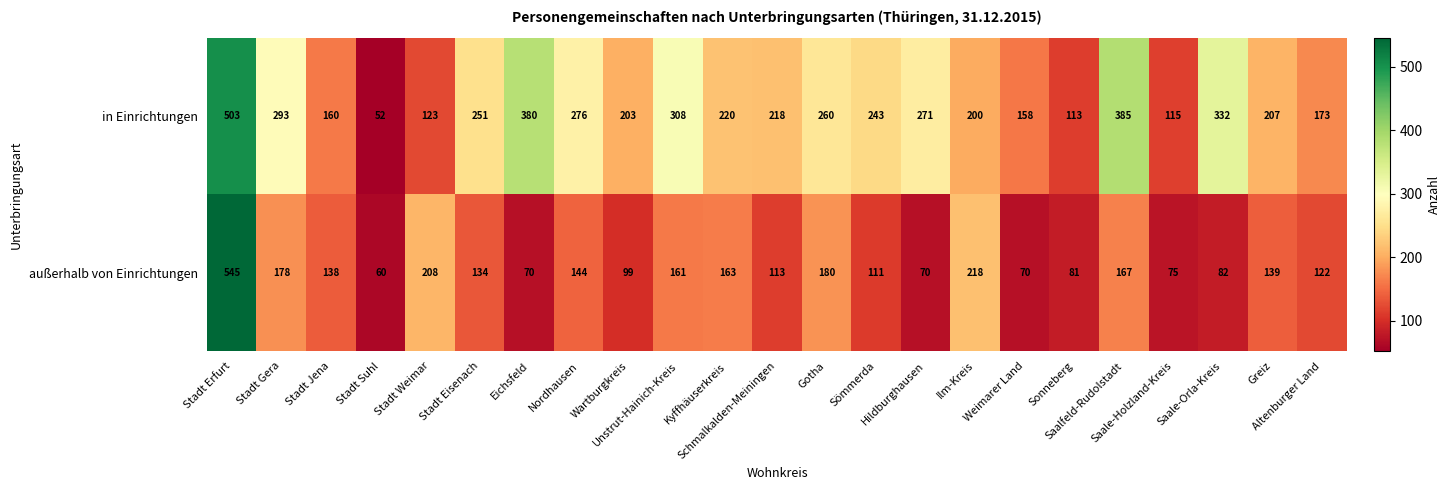

Which series has the largest total across all categories?

in Einrichtungen